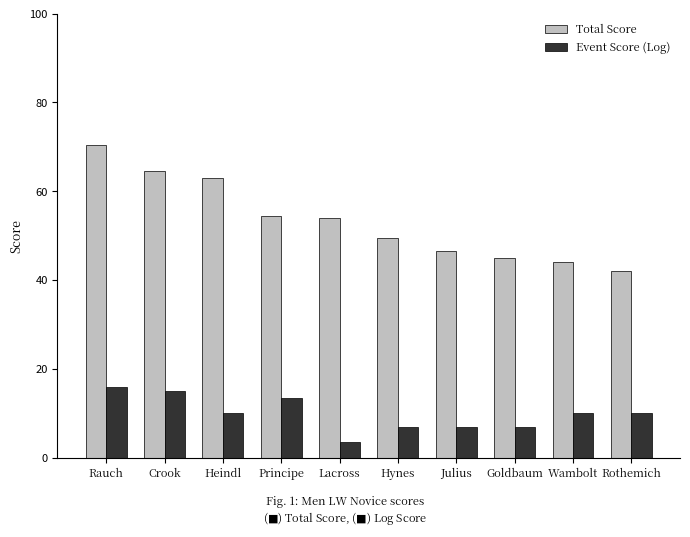

The value of Total Score at Principe is 54.5. True or false?

True